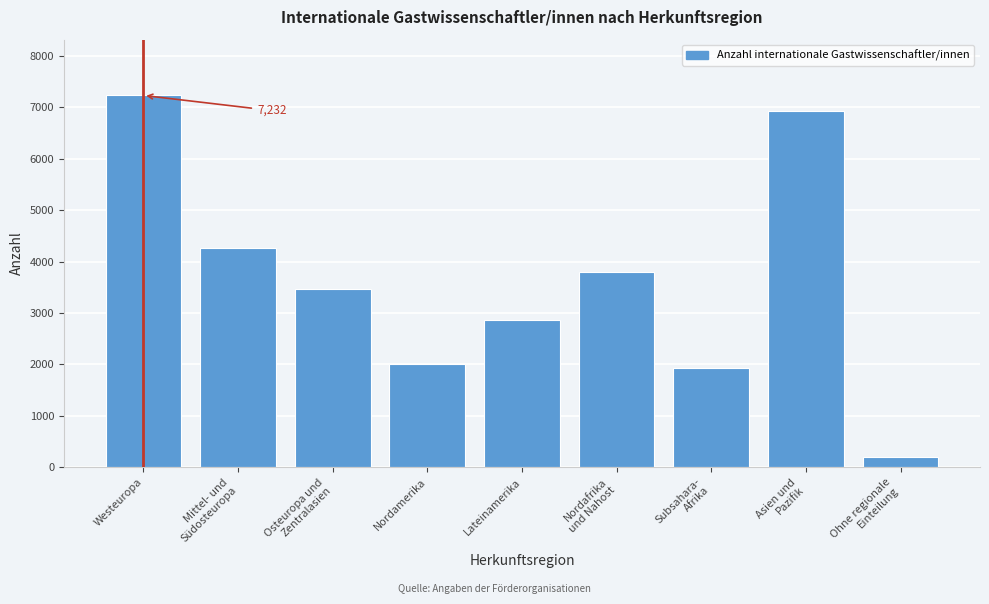

Reading left to right, extract all data points from this chart.

7232	4261	3467	2001	2858	3801	1939	6921	191